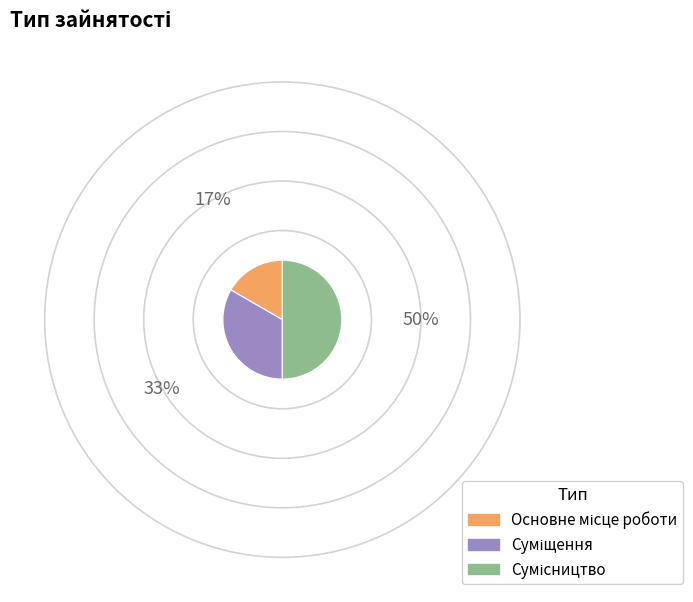

How many slices are in this pie chart?

3